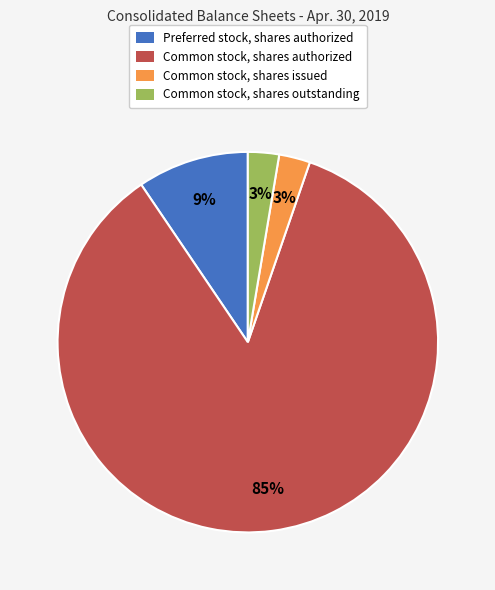

To the nearest percent, what is the average slice percentage?

25%